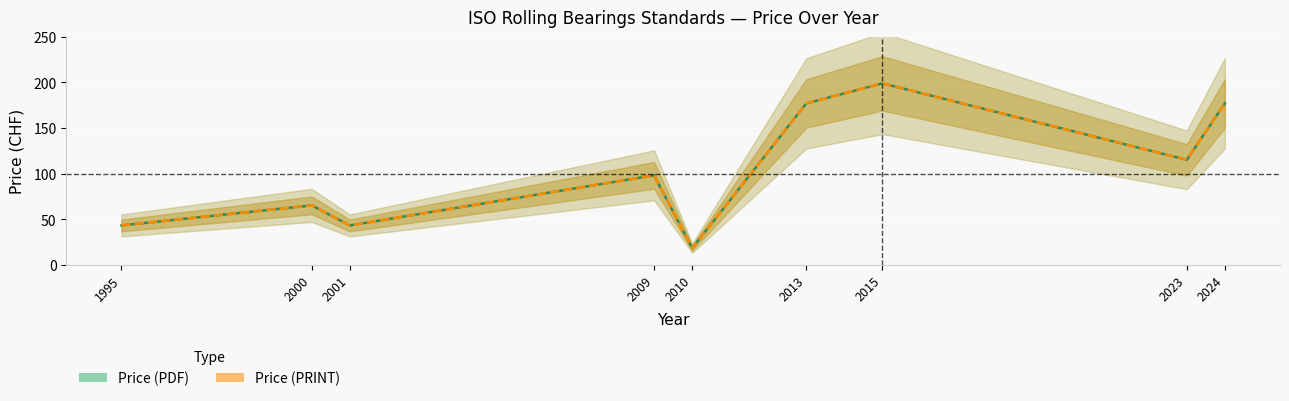

What is the sum of all Price (PRINT) values?

935